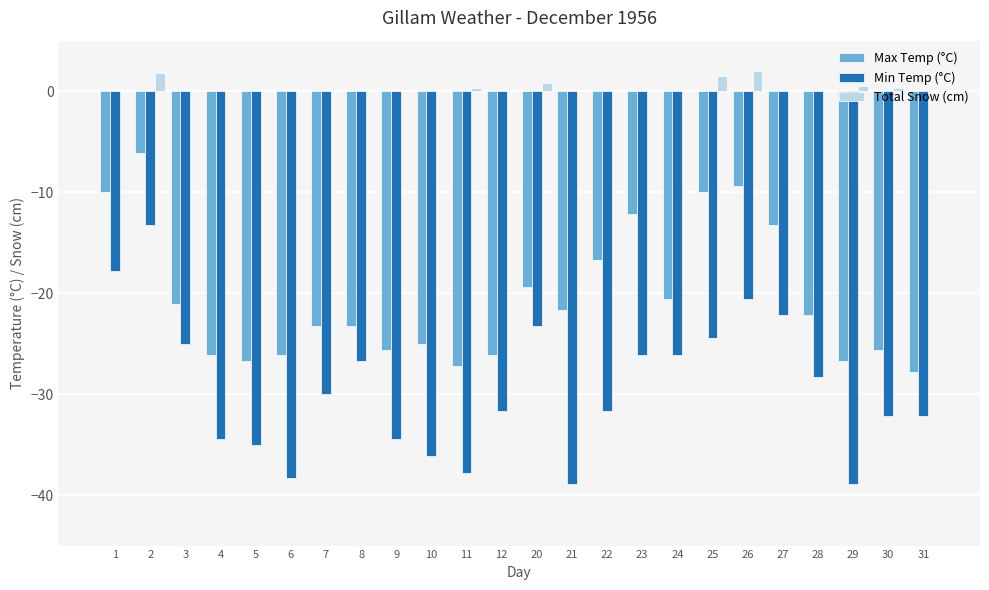

What is the spread (max minus min) of values at 8?

26.7